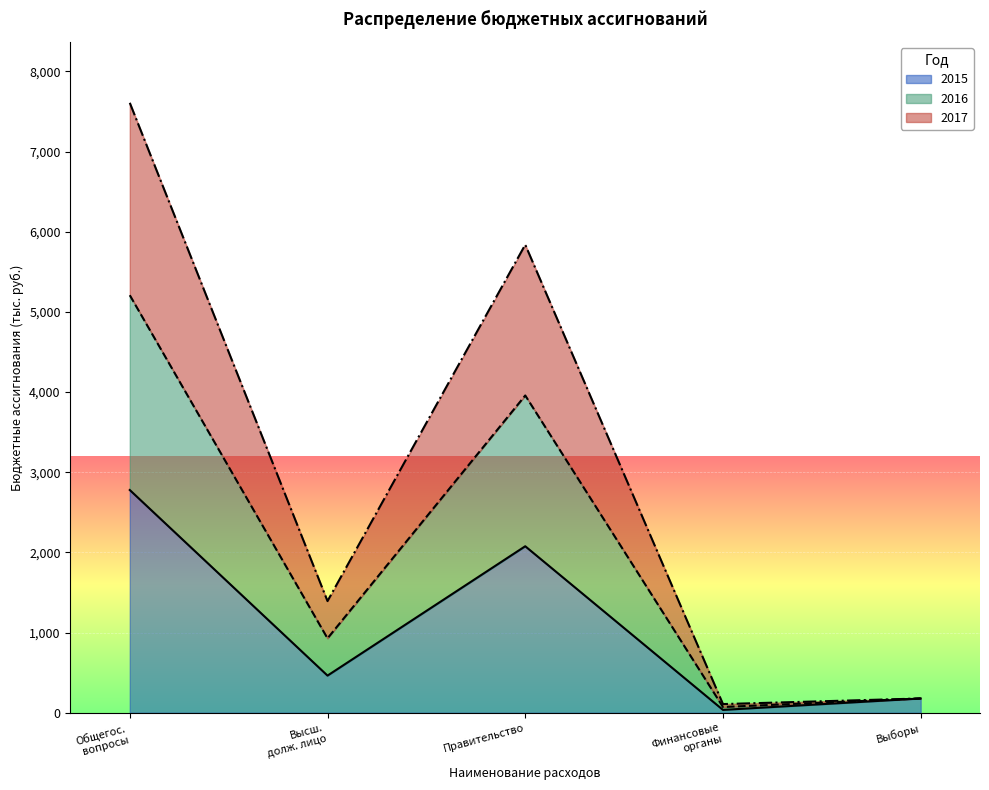

Reading left to right, transcribe the values for 2015.

2778.6	464.0	2077.2	36.3	178.8